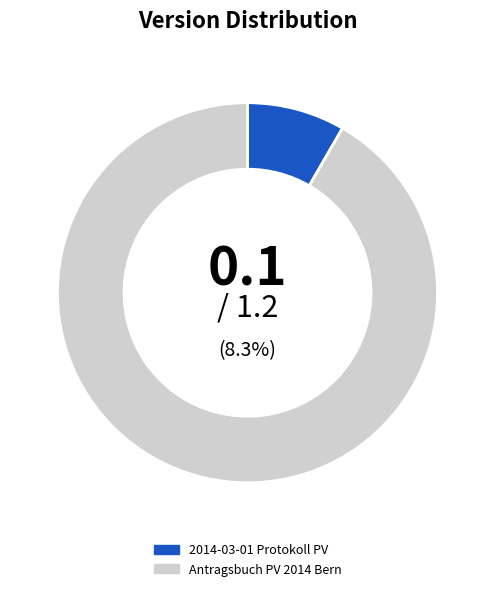

True or false: Antragsbuch PV 2014 Bern accounts for 99% of the total.

False